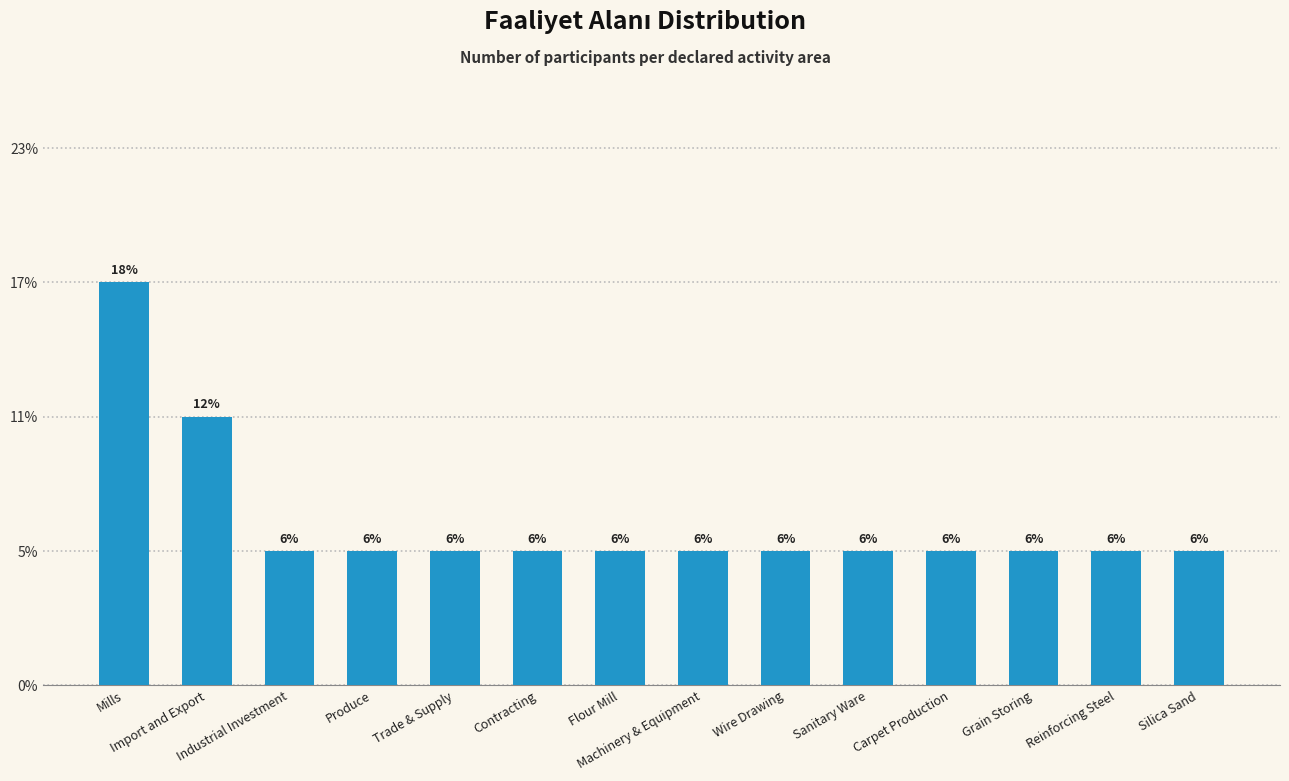

Reading left to right, what are all the values shown in this chart?

Mills=3	Import and Export=2	Industrial Investment=1	Produce=1	Trade & Supply=1	Contracting=1	Flour Mill=1	Machinery & Equipment=1	Wire Drawing=1	Sanitary Ware=1	Carpet Production=1	Grain Storing=1	Reinforcing Steel=1	Silica Sand=1